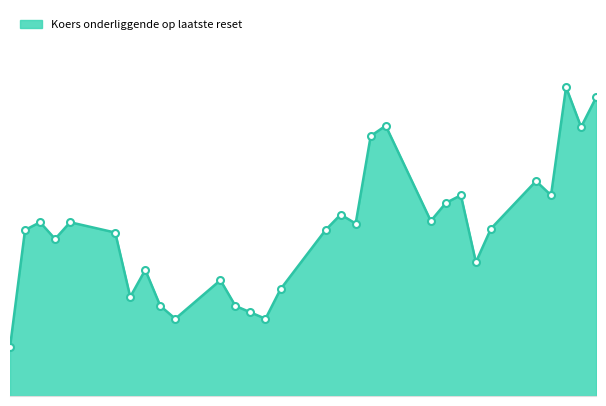

Rank the categories by value from highest to lowest.

2025-08-06, 2025-08-08, 2025-07-25, 2025-08-07, 2025-07-24, 2025-08-04, 2025-07-30, 2025-08-05, 2025-07-29, 2025-07-22, 2025-07-28, 2025-07-02, 2025-07-04, 2025-07-23, 2025-08-01, 2025-07-01, 2025-07-21, 2025-07-07, 2025-07-03, 2025-07-31, 2025-07-09, 2025-07-14, 2025-07-18, 2025-07-08, 2025-07-10, 2025-07-15, 2025-07-16, 2025-07-11, 2025-07-17, 2025-06-30